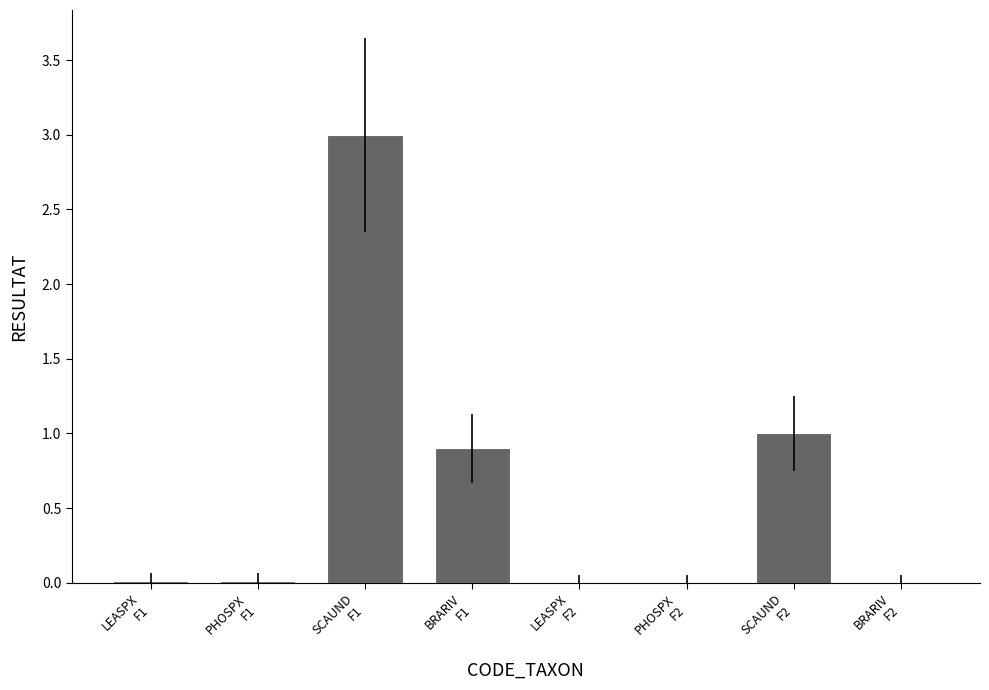

What is the sum of all values?

4.9